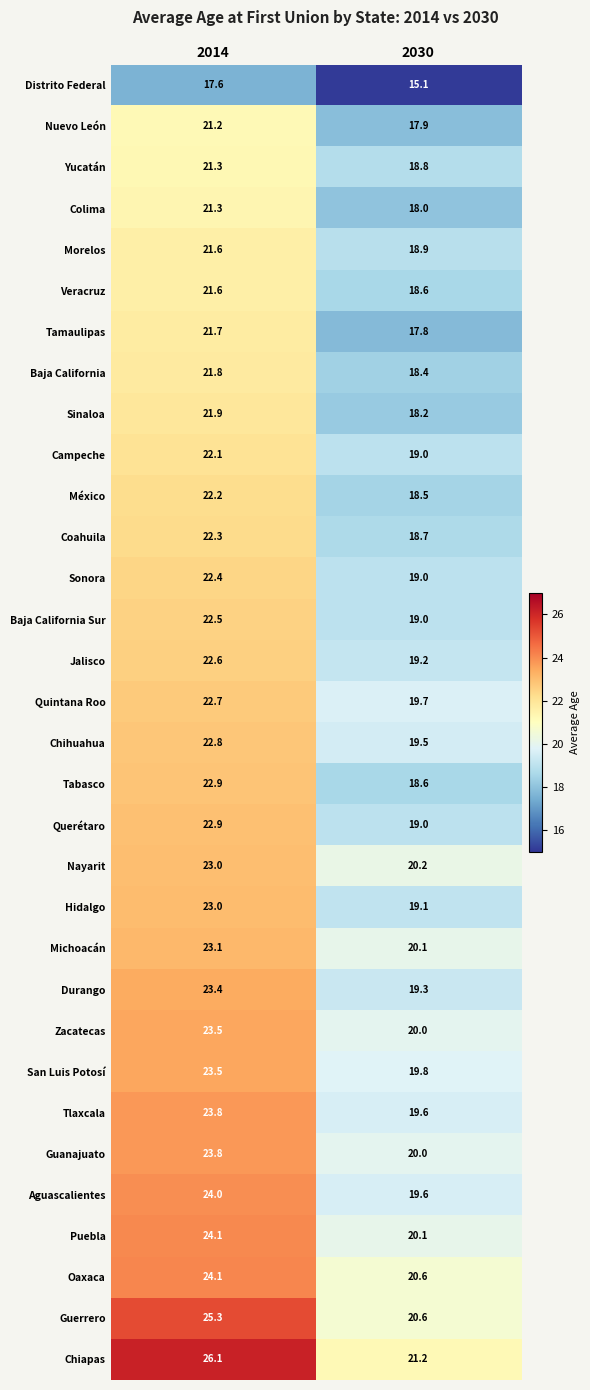

Which series has the largest range (max minus min)?

Chiapas